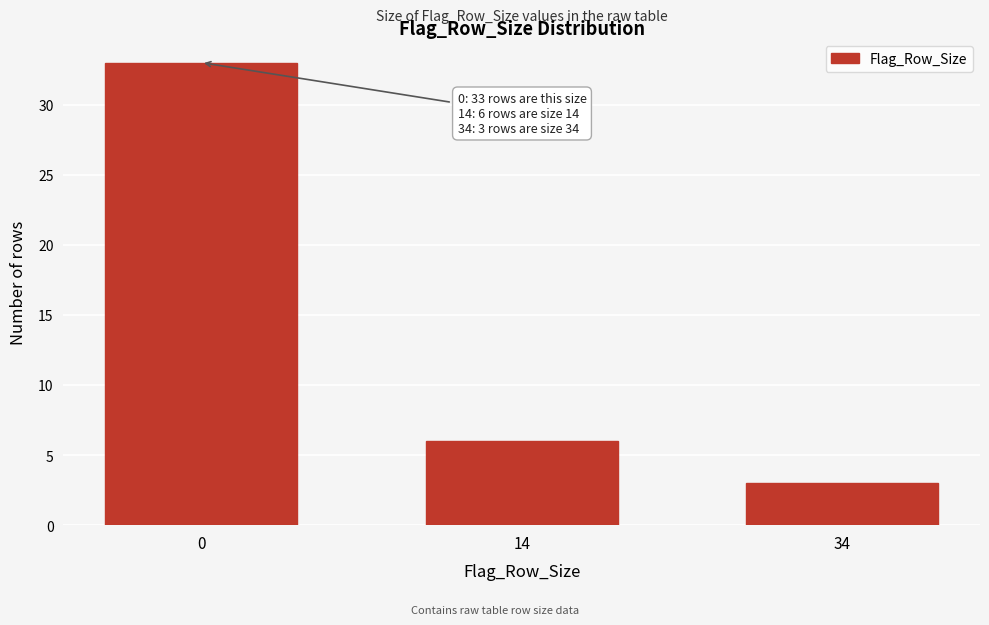

Reading left to right, what are all the values shown in this chart?

33	6	3